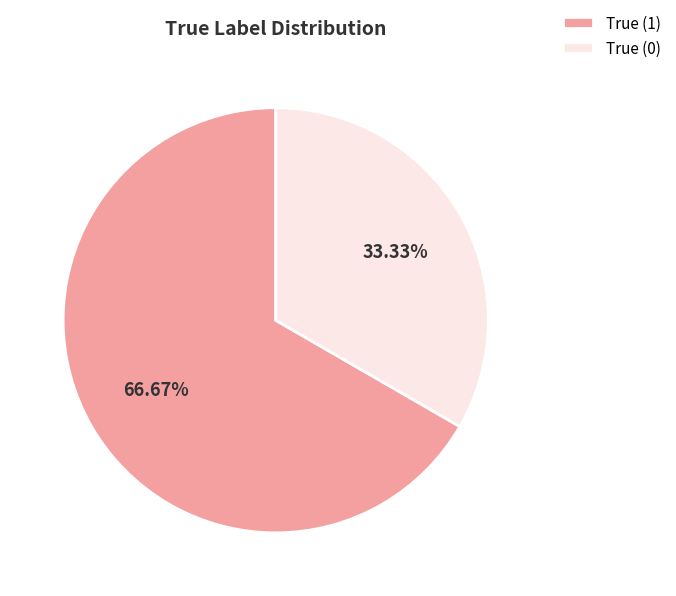

How many slices are in this pie chart?

2